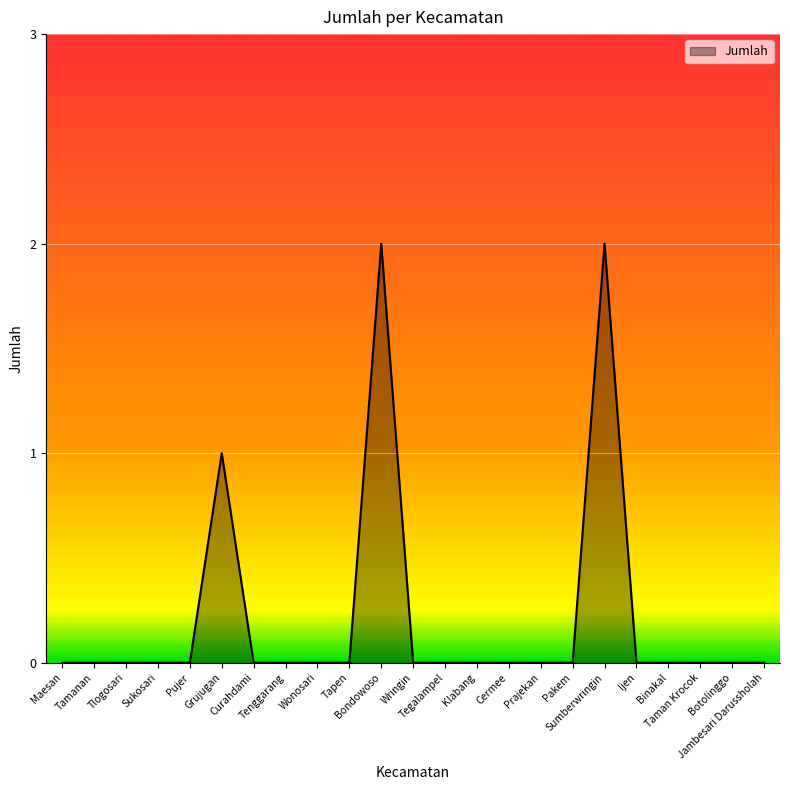

Reading right to left, transcribe all the data shown in this chart.

Jambesari Darussholah=0	Botolinggo=0	Taman Krocok=0	Binakal=0	Ijen=0	Sumberwringin=2	Pakem=0	Prajekan=0	Cermee=0	Klabang=0	Tegalampel=0	Wringin=0	Bondowoso=2	Tapen=0	Wonosari=0	Tenggarang=0	Curahdami=0	Grujugan=1	Pujer=0	Sukosari=0	Tlogosari=0	Tamanan=0	Maesan=0